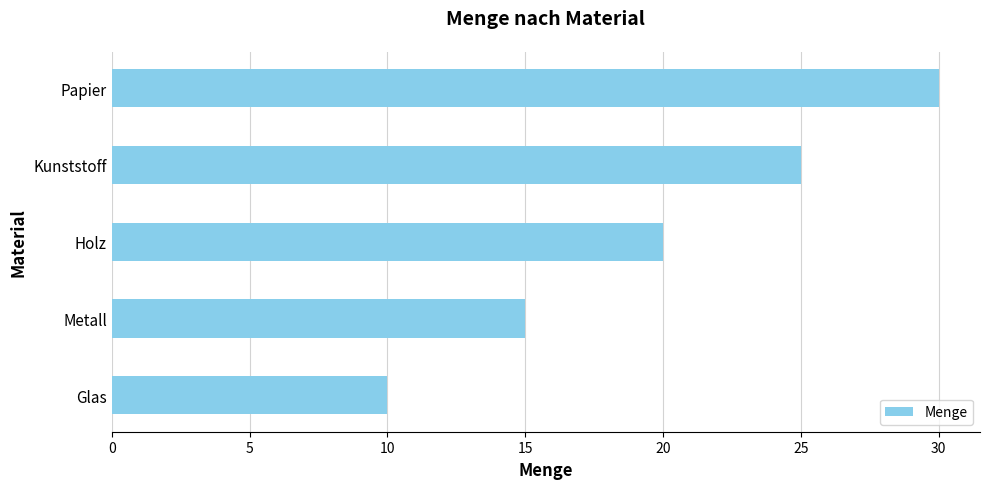

Are the bars horizontal?

Yes